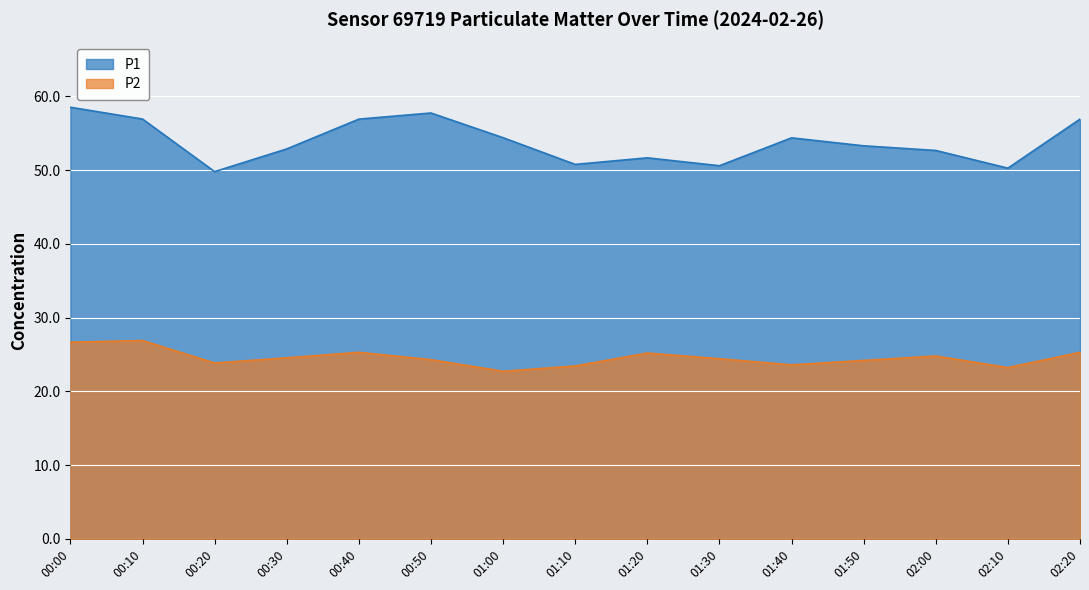

Count the number of data series in this chart.

2